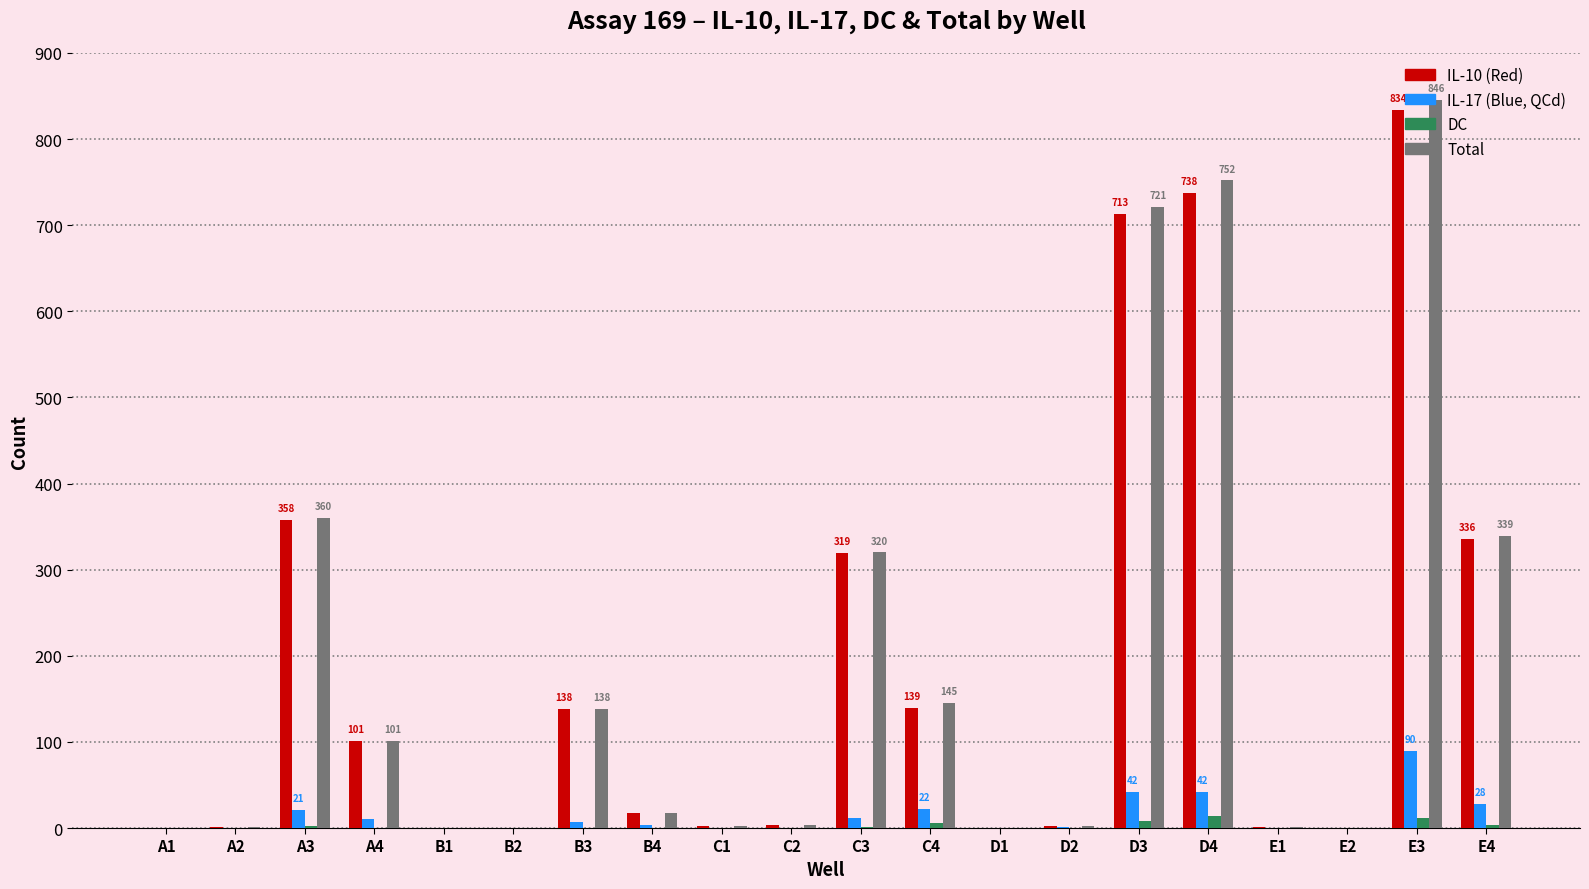

At which category is the sum across all series the highest?

E3